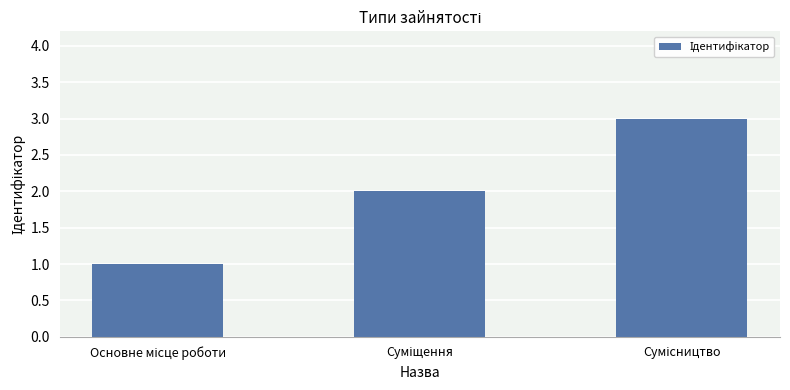

Does the chart contain any negative values?

No